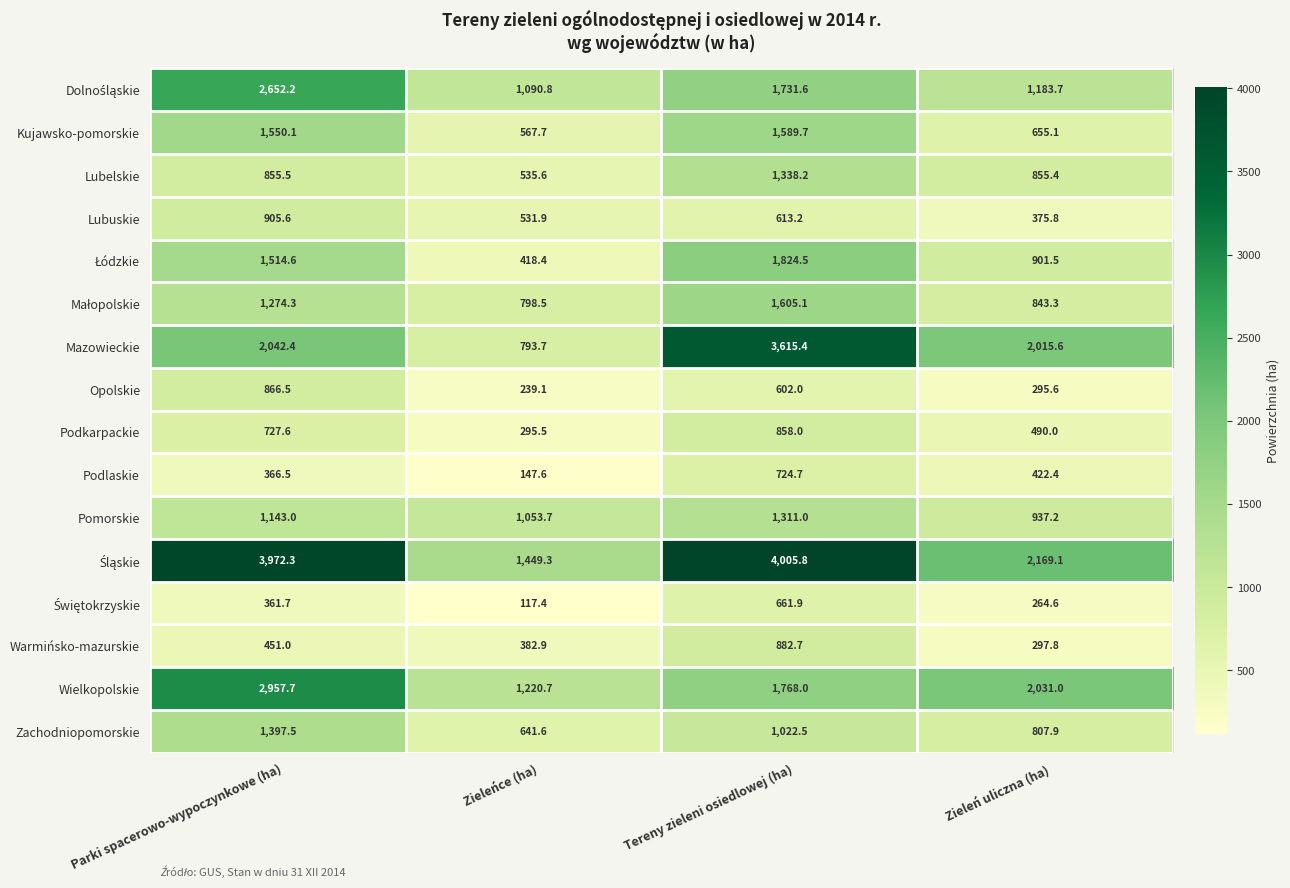

What is the approximate value of Warmińsko-mazurskie at Parki spacerowo-wypoczynkowe (ha)?

451.0